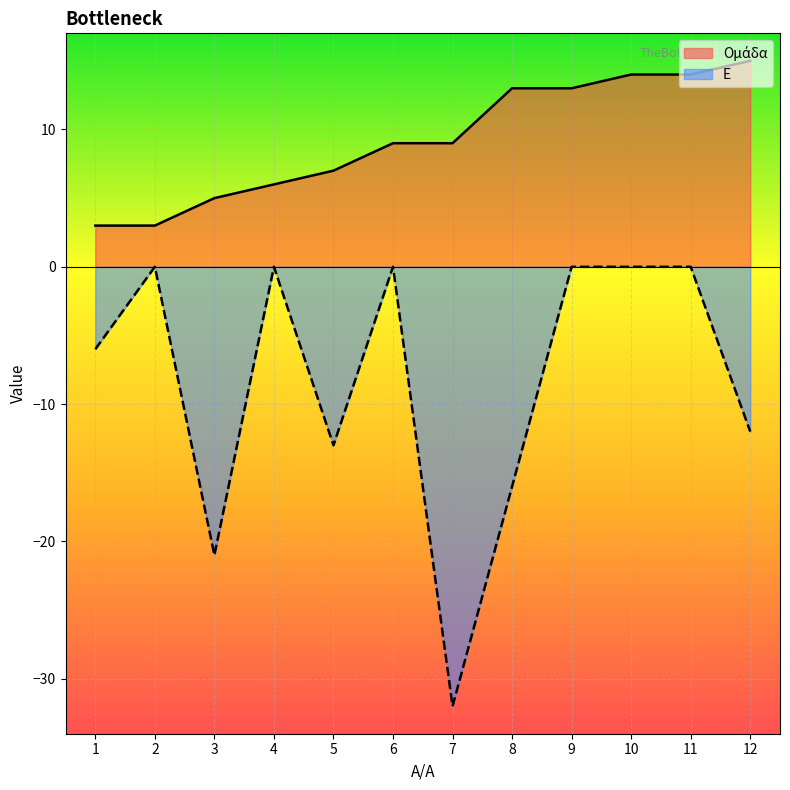

True or false: Ε and Ομάδα cross at least once.

False